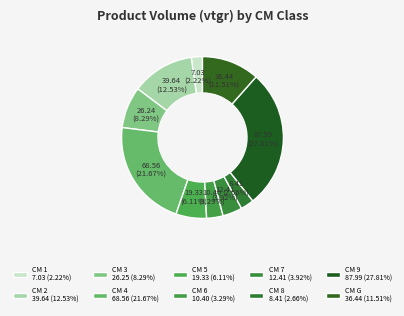

What is the smallest slice in the pie chart?

1